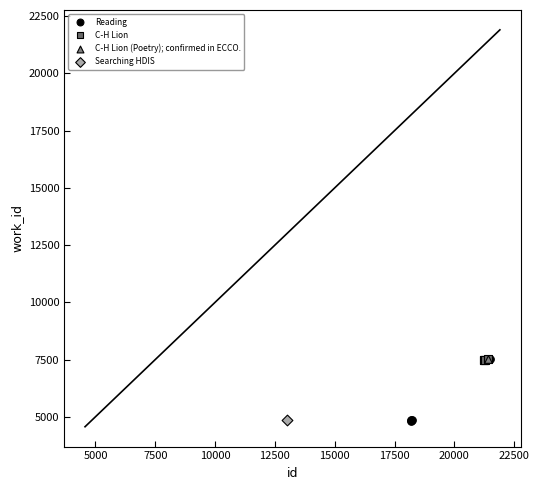

What are all the series names shown in the legend?

Reading, C-H Lion, C-H Lion (Poetry); confirmed in ECCO., Searching HDIS